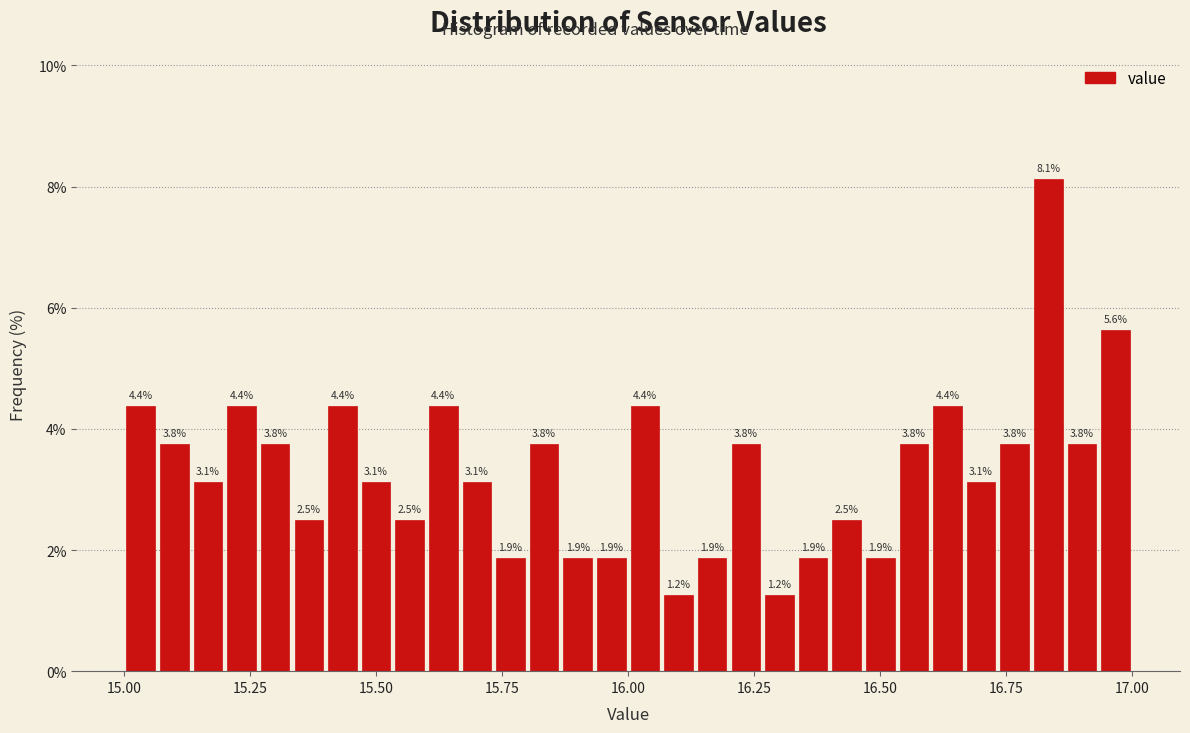

Around what value on the x-axis is the tallest bar? Give the approximate position of its centre, as read against the axis.

16.85